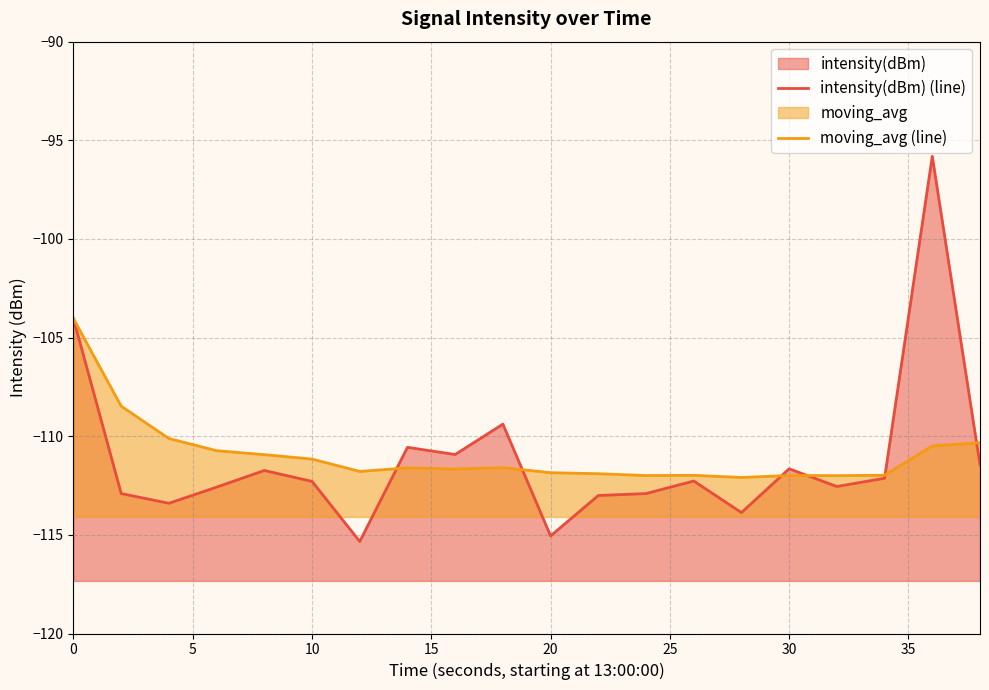

Reading right to left, extract all data points from this chart.

intensity(dBm) (line): -111.4	-95.8	-112.1	-112.5	-111.7	-113.9	-112.3	-112.9	-113.0	-115.1	-109.4	-110.9	-110.6	-115.3	-112.3	-111.7	-112.6	-113.4	-112.9	-104.0
moving_avg (line): -110.3	-110.5	-112.0	-112.0	-112.0	-112.1	-112.0	-112.0	-111.9	-111.8	-111.6	-111.7	-111.6	-111.8	-111.2	-110.9	-110.7	-110.1	-108.5	-104.0